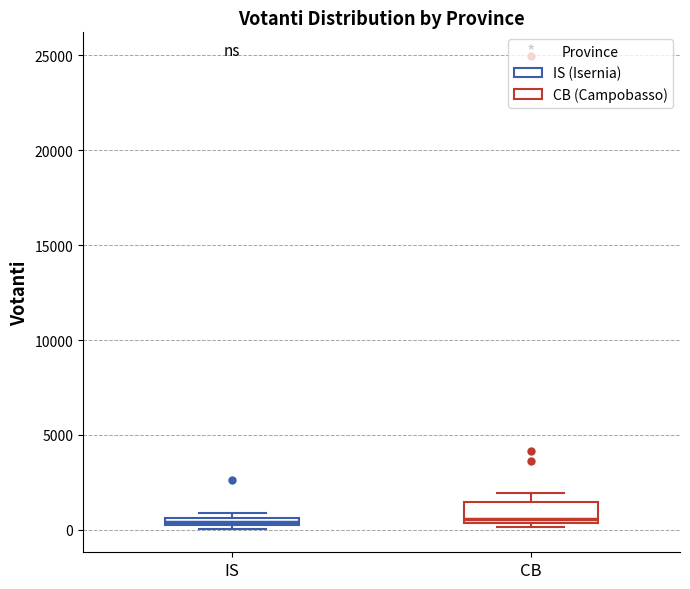

Comparing the boxes themselves (not the whiskers), which one is the tallest?

CB